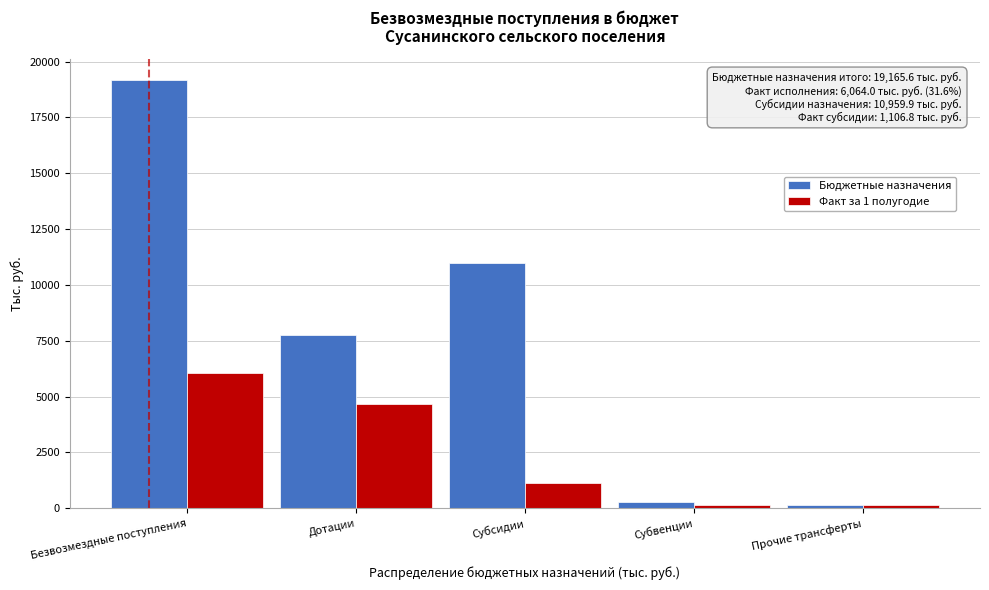

Which label corresponds to the largest value in the chart?

Безвозмездные поступления